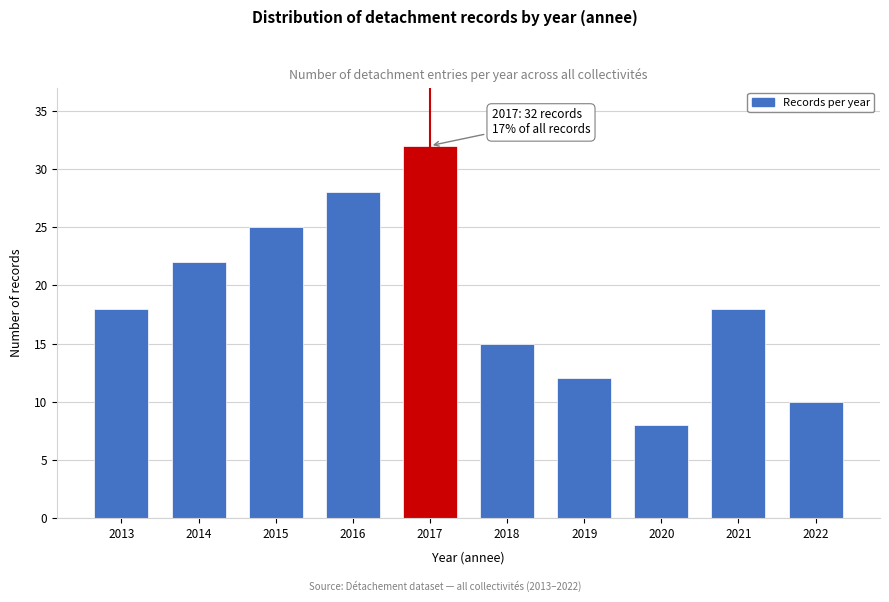

Reading right to left, extract all data points from this chart.

2022=10	2021=18	2020=8	2019=12	2018=15	2017=32	2016=28	2015=25	2014=22	2013=18